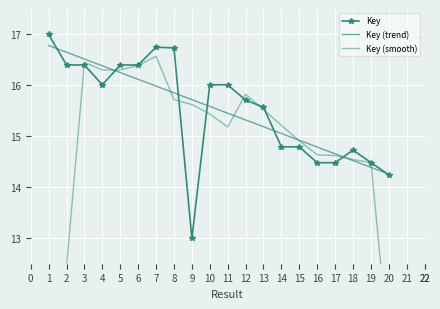

True or false: Key (trend) has a value of 25.5 at 11.

False